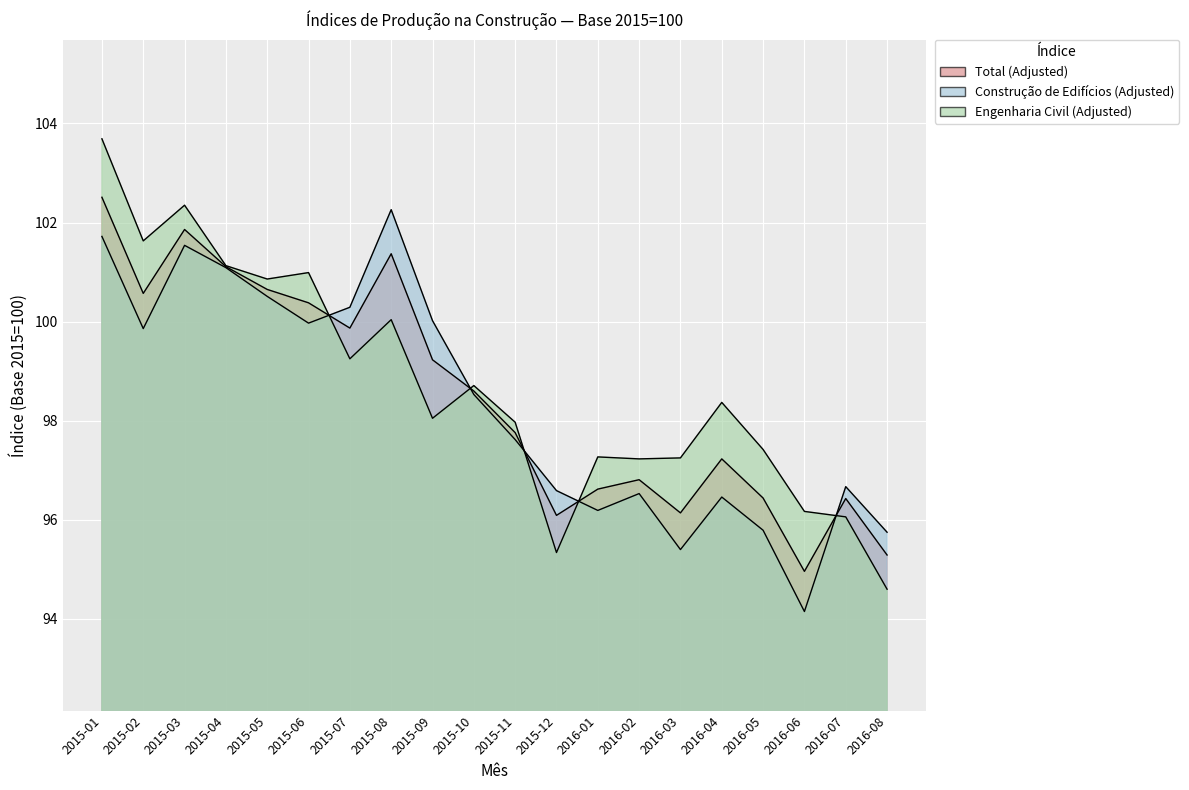

Reading left to right, what are all the values shown in this chart?

Total (Adjusted): 2015-01=102.5	2015-02=100.6	2015-03=101.9	2015-04=101.1	2015-05=100.7	2015-06=100.4	2015-07=99.9	2015-08=101.4	2015-09=99.2	2015-10=98.6	2015-11=97.8	2015-12=96.1	2016-01=96.6	2016-02=96.8	2016-03=96.1	2016-04=97.2	2016-05=96.4	2016-06=95.0	2016-07=96.4	2016-08=95.3
Construção de Edifícios (Adjusted): 2015-01=101.7	2015-02=99.9	2015-03=101.5	2015-04=101.1	2015-05=100.5	2015-06=100.0	2015-07=100.3	2015-08=102.3	2015-09=100.0	2015-10=98.5	2015-11=97.6	2015-12=96.6	2016-01=96.2	2016-02=96.5	2016-03=95.4	2016-04=96.5	2016-05=95.8	2016-06=94.2	2016-07=96.7	2016-08=95.8
Engenharia Civil (Adjusted): 2015-01=103.7	2015-02=101.6	2015-03=102.3	2015-04=101.1	2015-05=100.9	2015-06=101.0	2015-07=99.2	2015-08=100.0	2015-09=98.0	2015-10=98.7	2015-11=98.0	2015-12=95.3	2016-01=97.3	2016-02=97.2	2016-03=97.2	2016-04=98.4	2016-05=97.4	2016-06=96.2	2016-07=96.1	2016-08=94.6